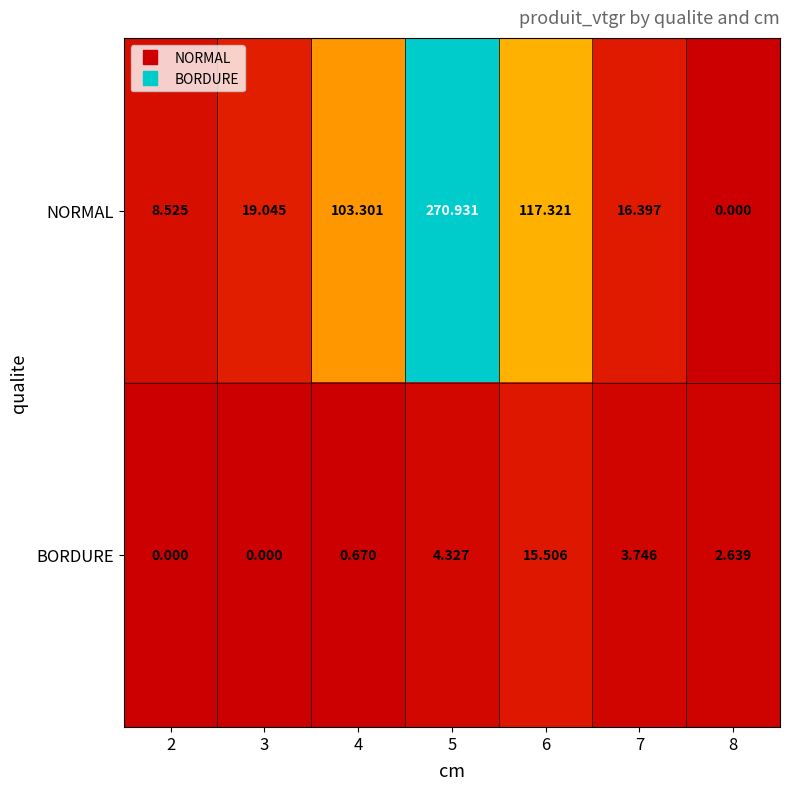

Which series has the largest total across all categories?

NORMAL